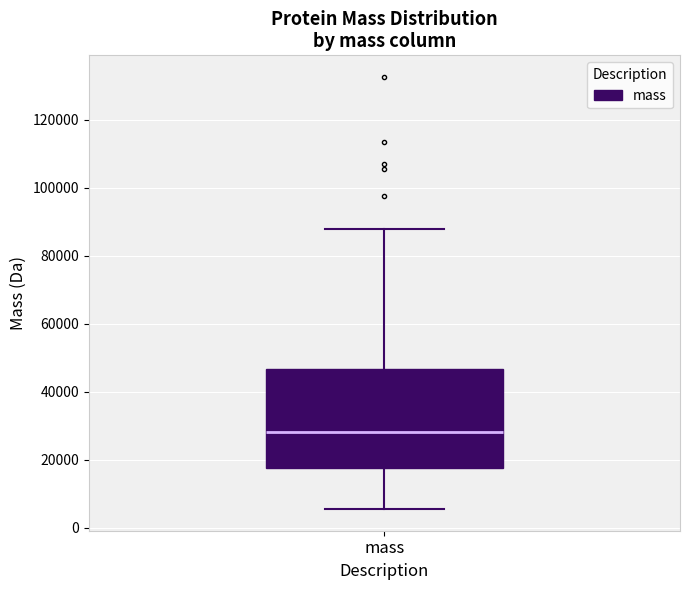

Read this box plot against the y-axis: the position of the median line, the range covered by the box, and the ends of both whiskers. The values are not printed on the chart, so give them approximately, as read against the axis.

median 28000, box 18000 to 46000, whiskers 6000 to 88000